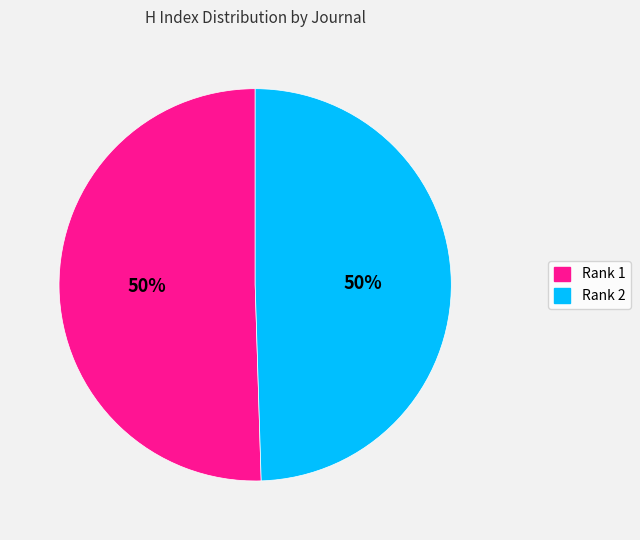

To the nearest percent, what is the average slice percentage?

50%